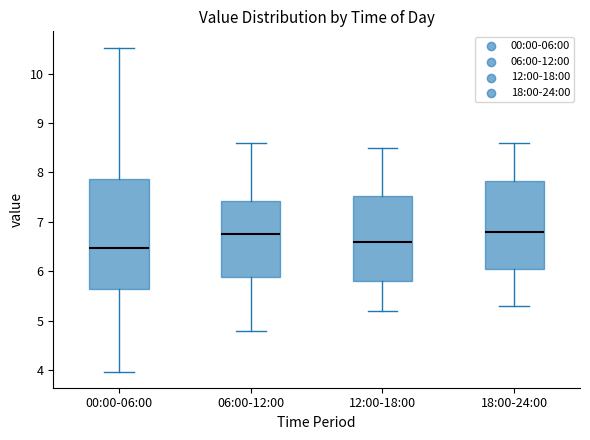

Where does the upper whisker of the box for 00:00-06:00 end on the y-axis? The values are not printed on the chart, so give them approximately, as read against the axis.

10.5